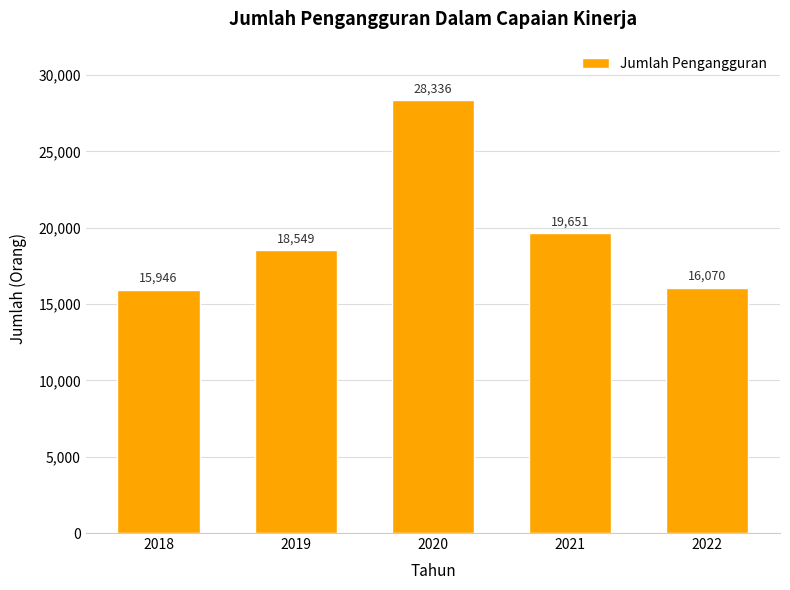

List the labels in order of value, smallest first.

2018, 2022, 2019, 2021, 2020